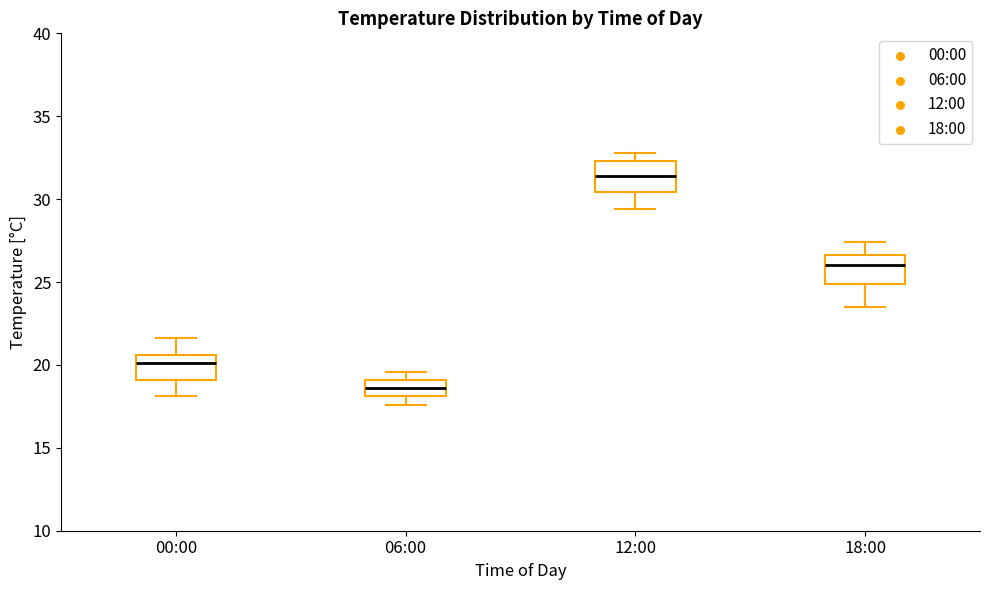

Reading left to right, transcribe this box plot: for each box, give where its median line is, the range the box spans, and where its two whiskers end, as read against the y-axis. The values are not printed on the chart, so give them approximately, as read against the axis.

00:00: median 20.0, box 19.0 to 20.5, whiskers 18.0 to 21.5
06:00: median 18.5, box 18.0 to 19.0, whiskers 17.5 to 19.5
12:00: median 31.5, box 30.5 to 32.5, whiskers 29.5 to 33.0
18:00: median 26.0, box 25.0 to 26.5, whiskers 23.5 to 27.5